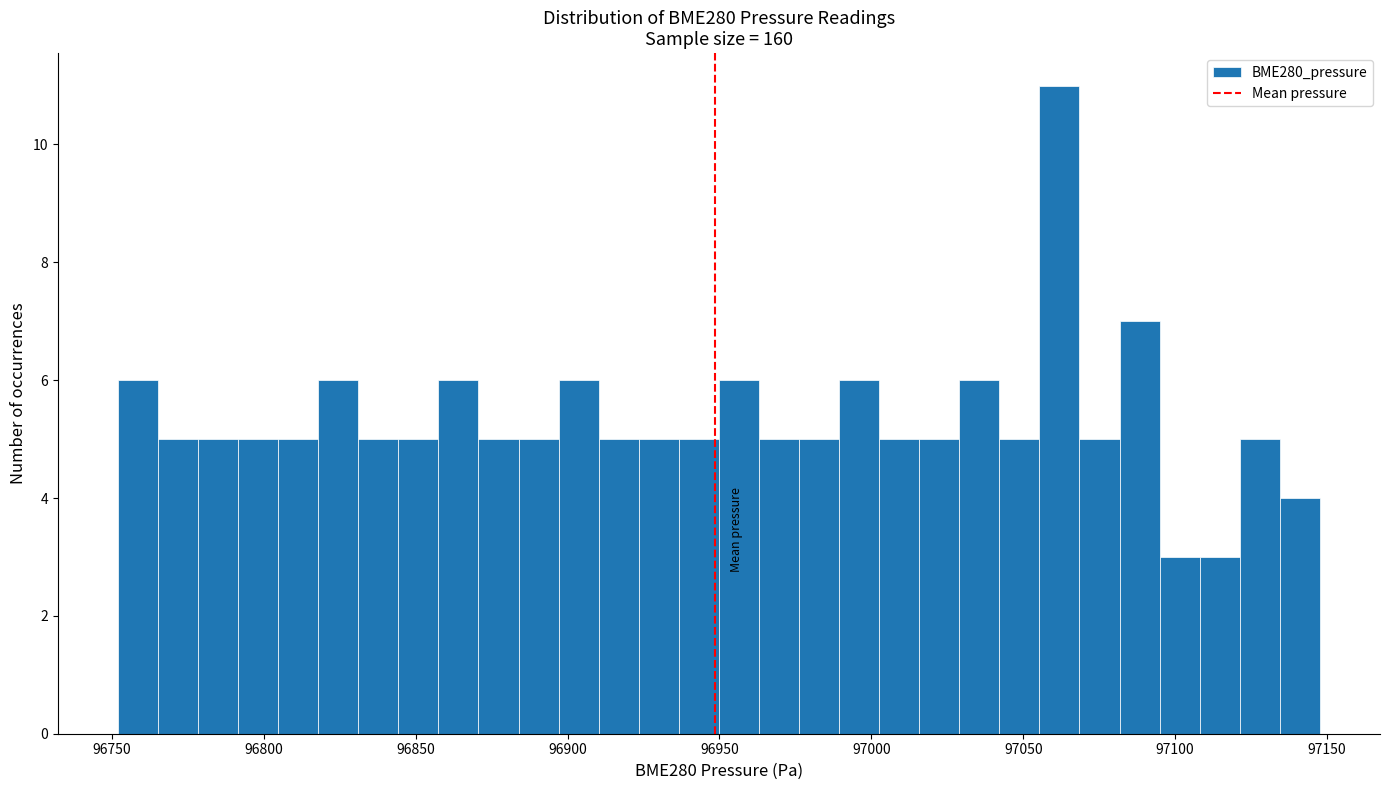

Around what value on the x-axis is the tallest bar? Give the approximate position of its centre, as read against the axis.

97060